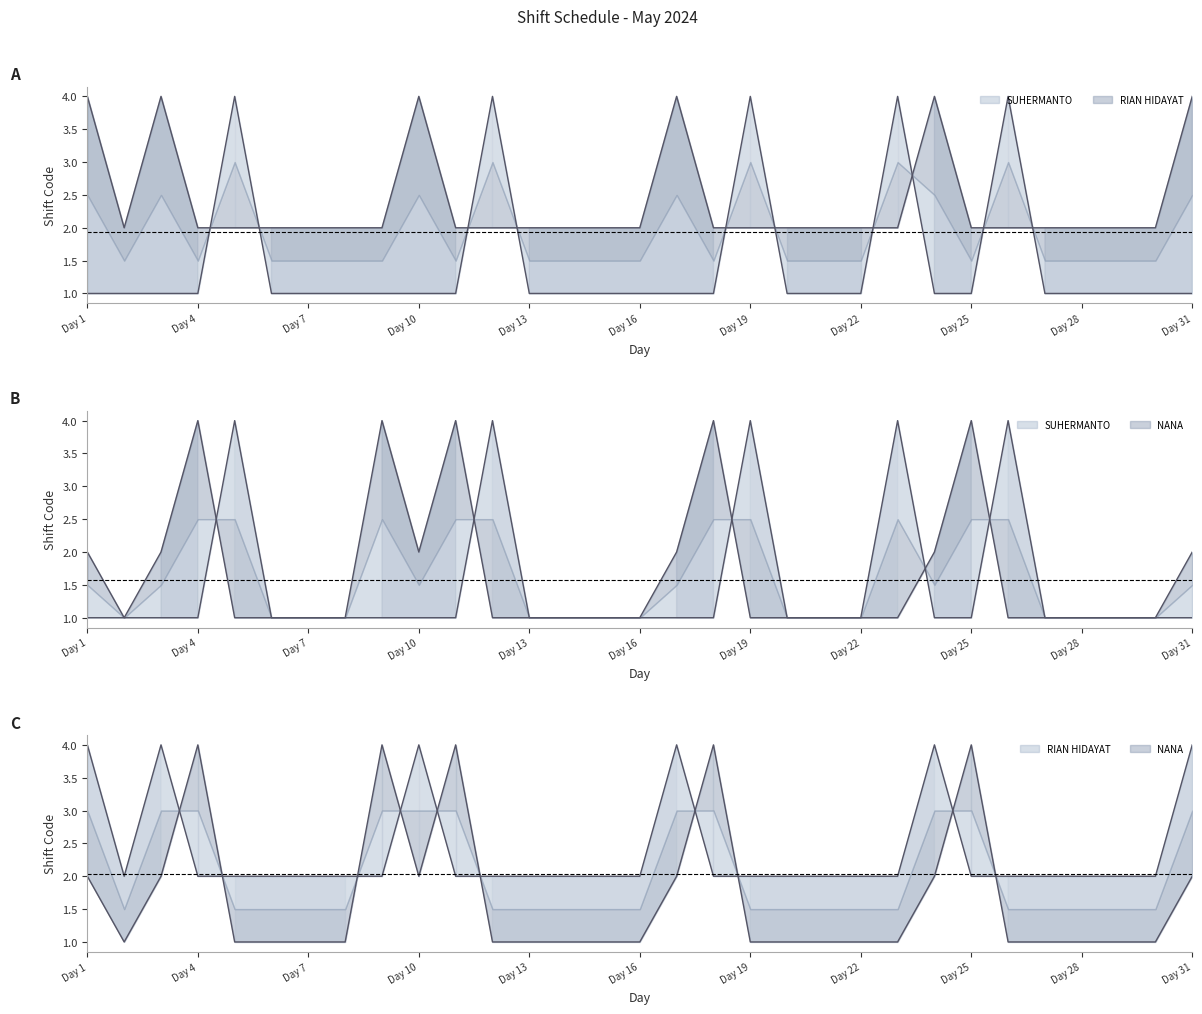

What is the total value across all series at Day 25?

7